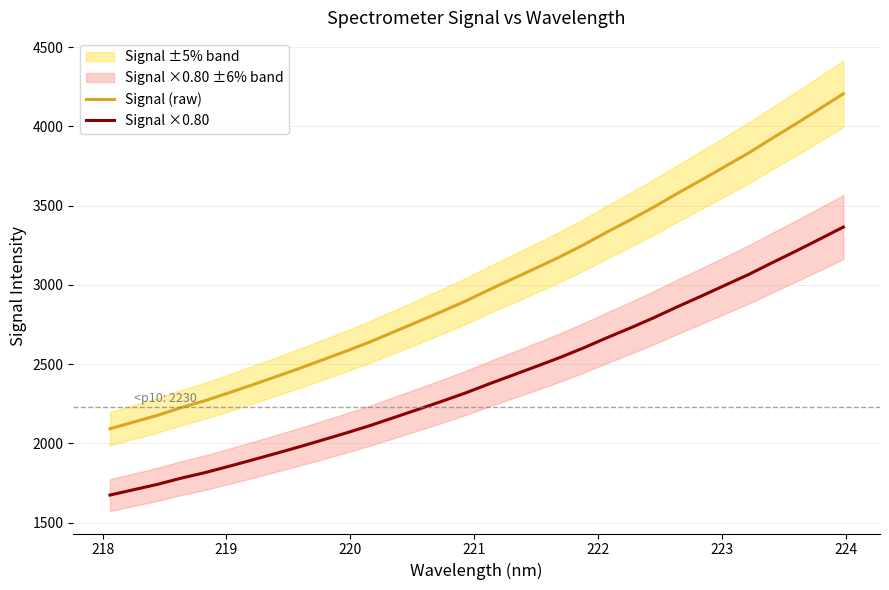

Reading left to right, extract all data points from this chart.

Signal (raw): 2092.2	2134.3	2176.4	2225.2	2268.5	2317.8	2368.3	2420.1	2472.7	2527.7	2583.2	2641.1	2703.8	2766.8	2830.4	2896.0	2967.8	3036.6	3106.0	3176.2	3251.8	3333.0	3410.8	3492.3	3578.8	3662.0	3747.4	3832.5	3925.6	4016.7	4110.6	4205.6
Signal ×0.80: 1673.8	1707.5	1741.1	1780.2	1814.8	1854.2	1894.7	1936.1	1978.2	2022.1	2066.5	2112.9	2163.0	2213.5	2264.3	2316.8	2374.2	2429.3	2484.8	2541.0	2601.5	2666.4	2728.7	2793.9	2863.0	2929.6	2997.9	3066.0	3140.5	3213.4	3288.5	3364.5